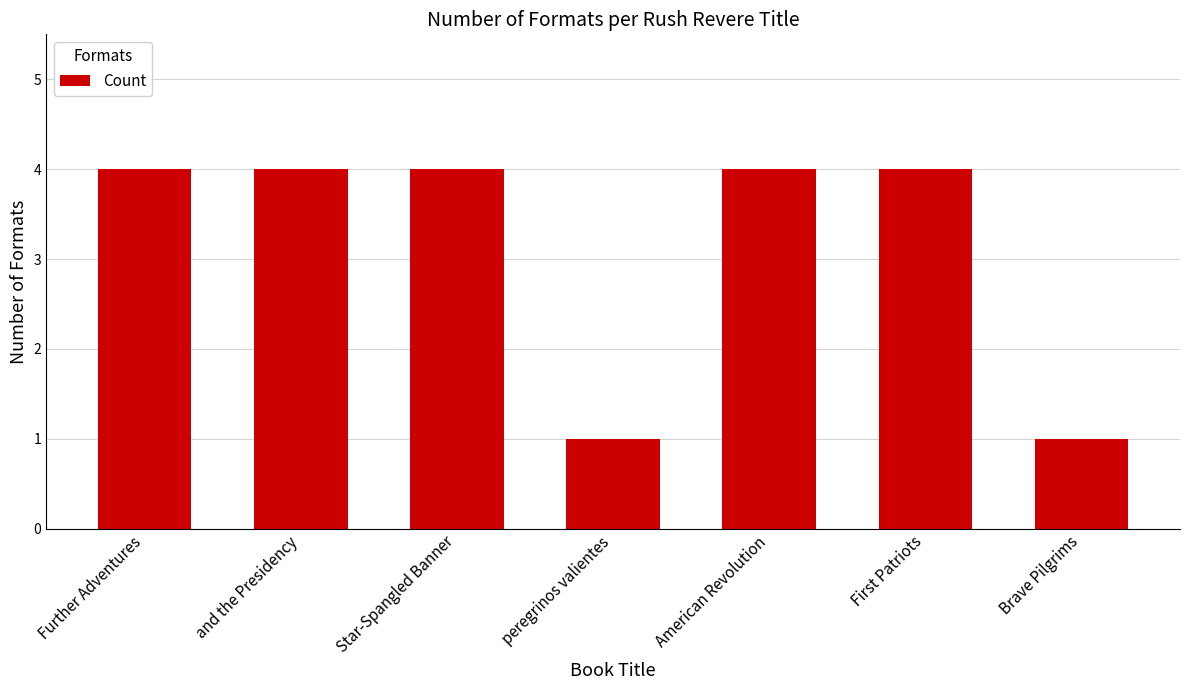

Reading left to right, list all the values displayed in this chart.

4	4	4	1	4	4	1